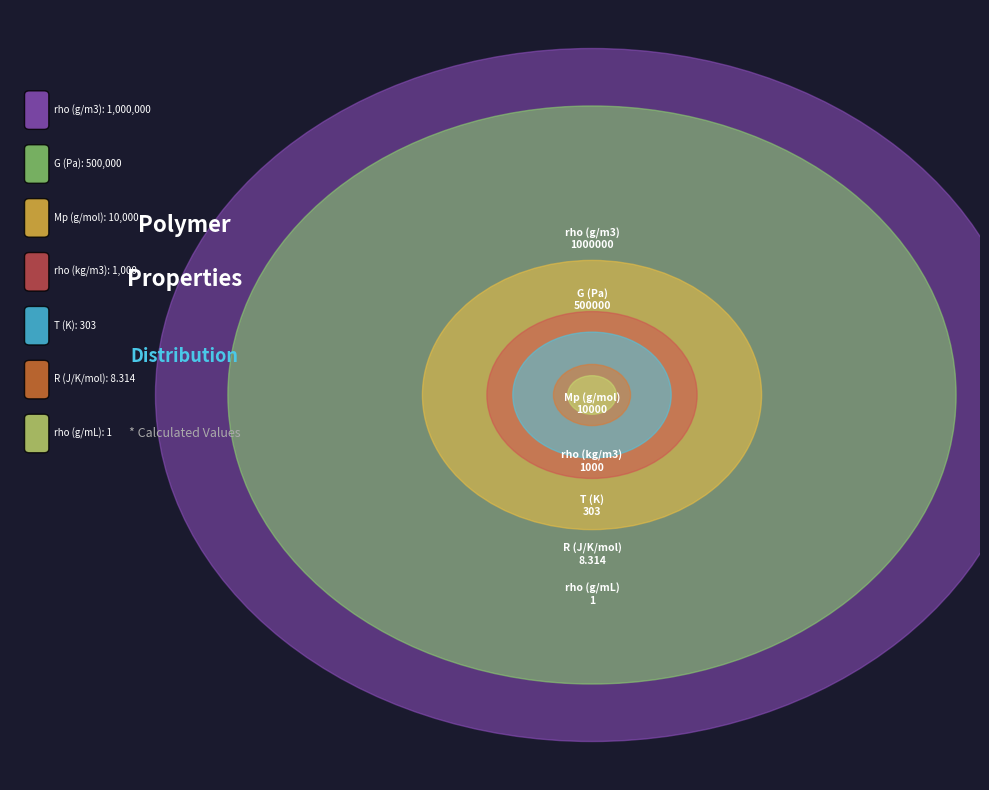

Which category has the biggest portion of the pie?

rho (g/m3)